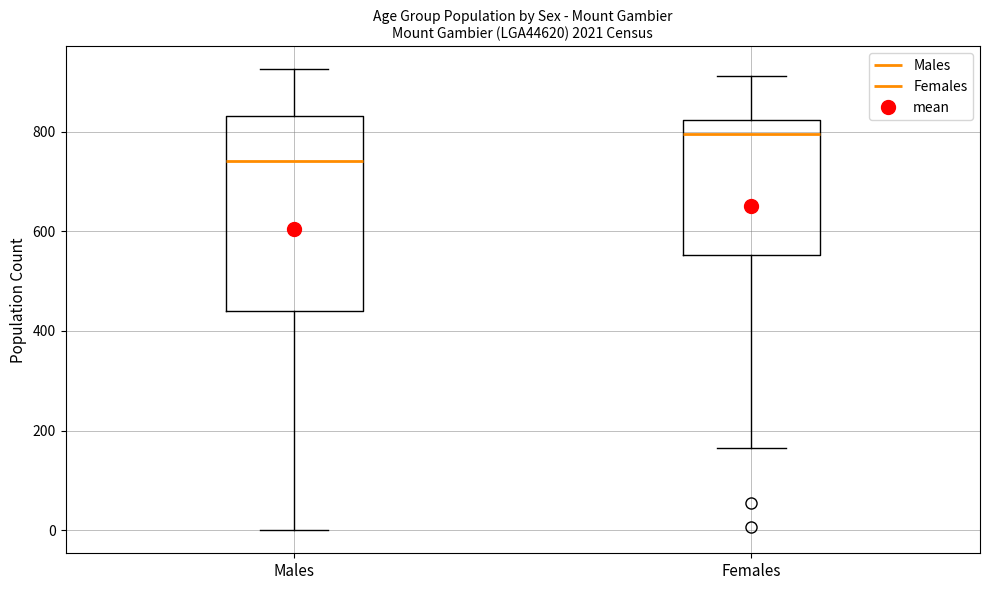

Which box is the tallest, from its lower edge to its upper edge?

Males